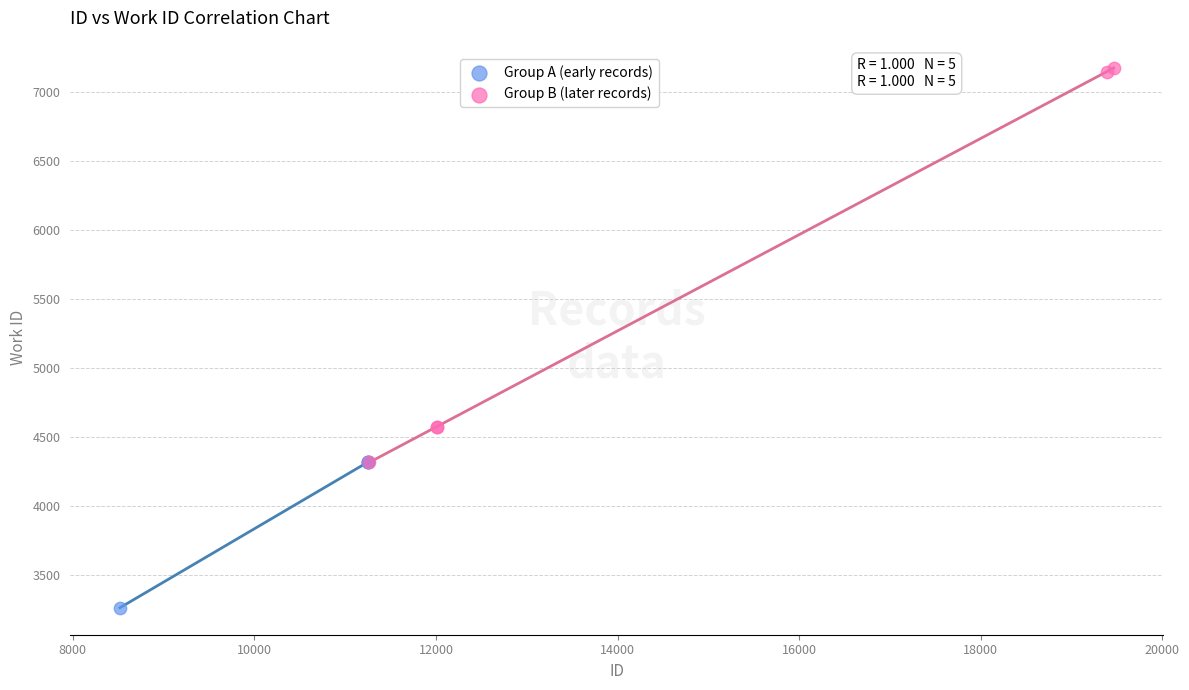

Which series reaches the minimum Y coordinate?

Group A (early records)